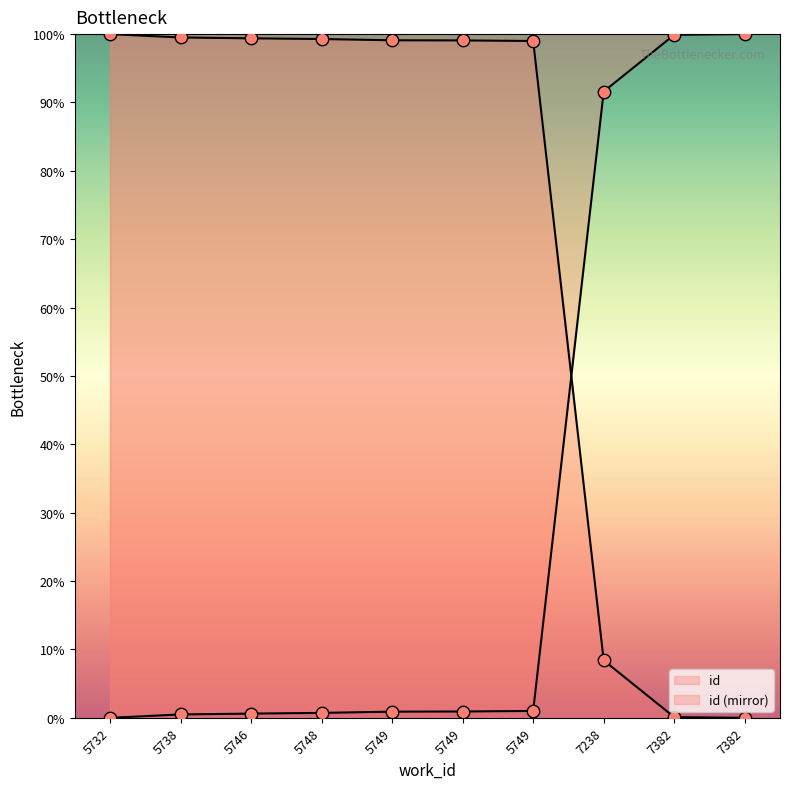

Which has a higher value, 7382 or 5749?

7382